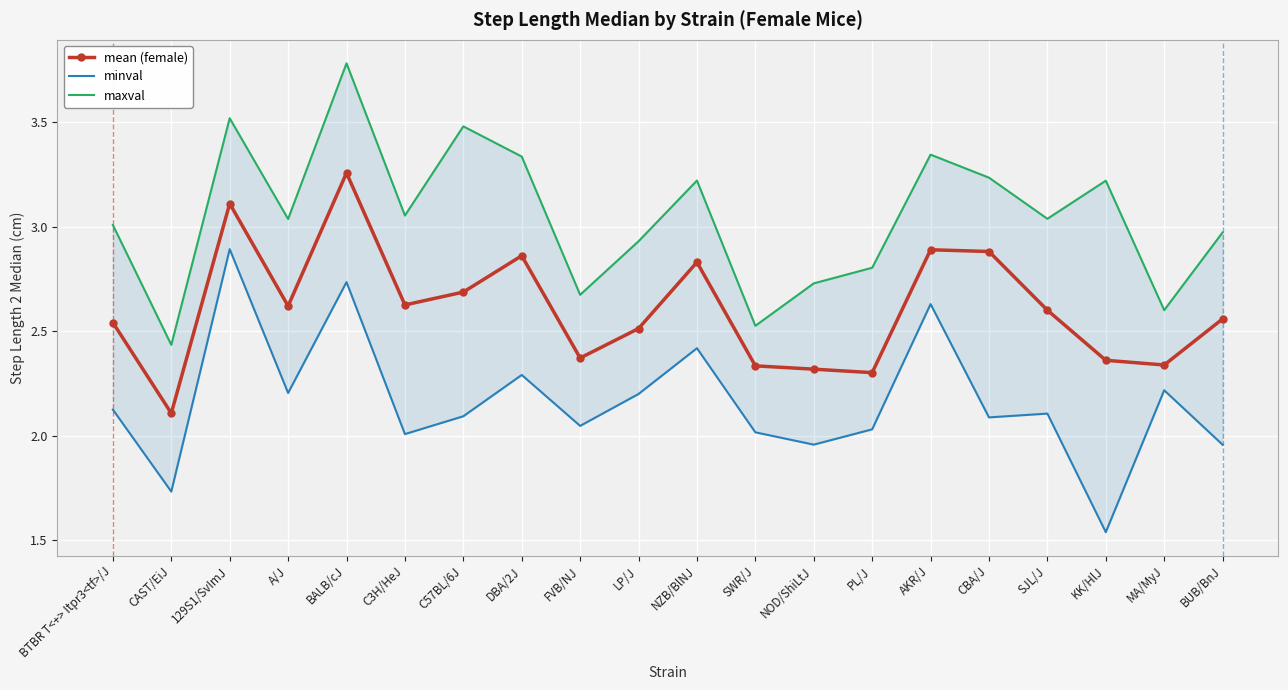

How many distinct data groups are displayed?

3